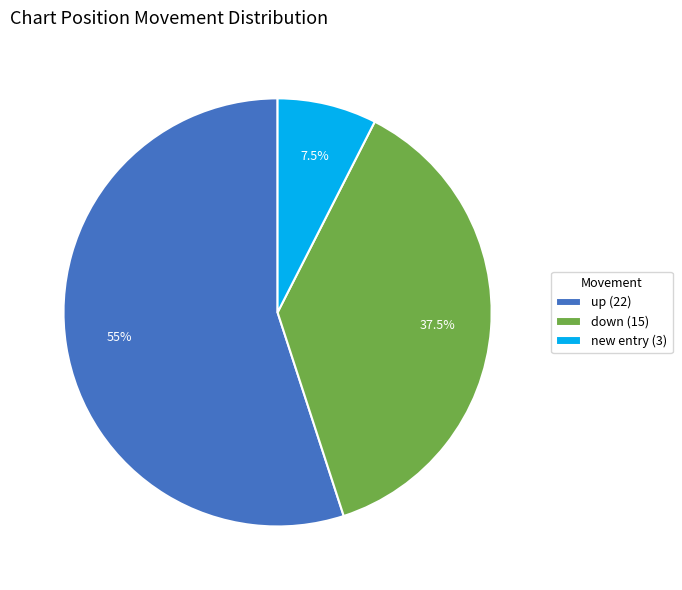

Which slice represents more than half of the pie?

up (22)